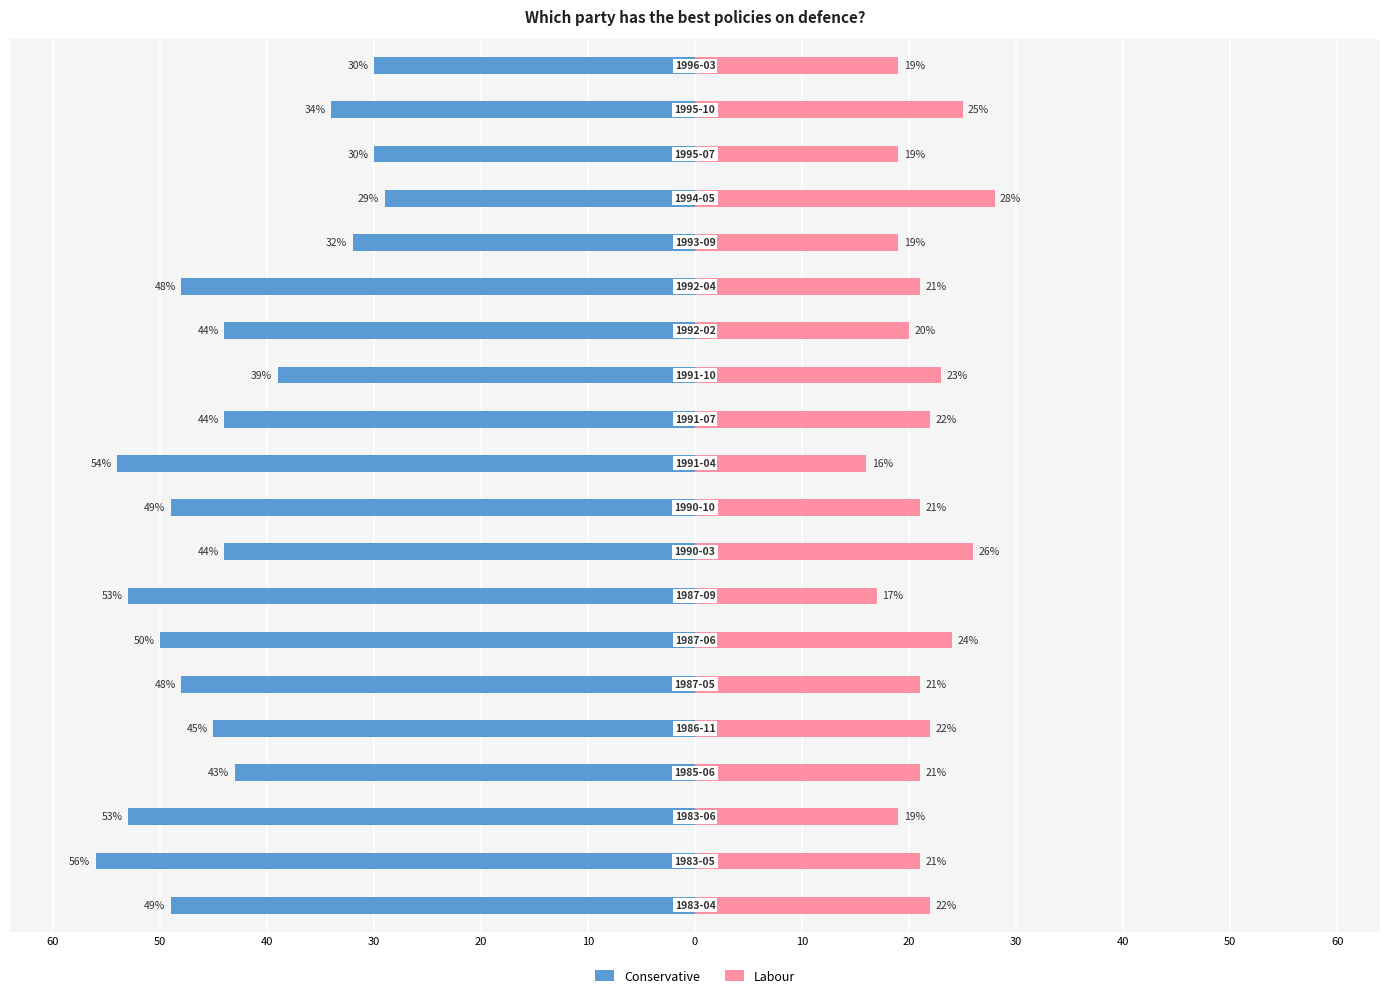

What is the sum of all Conservative values?

-874